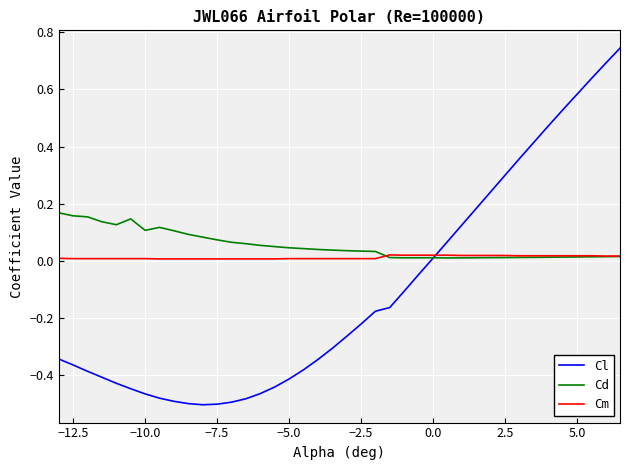

Which series ends up on top after the final intersection of Cd and Cl?

Cl